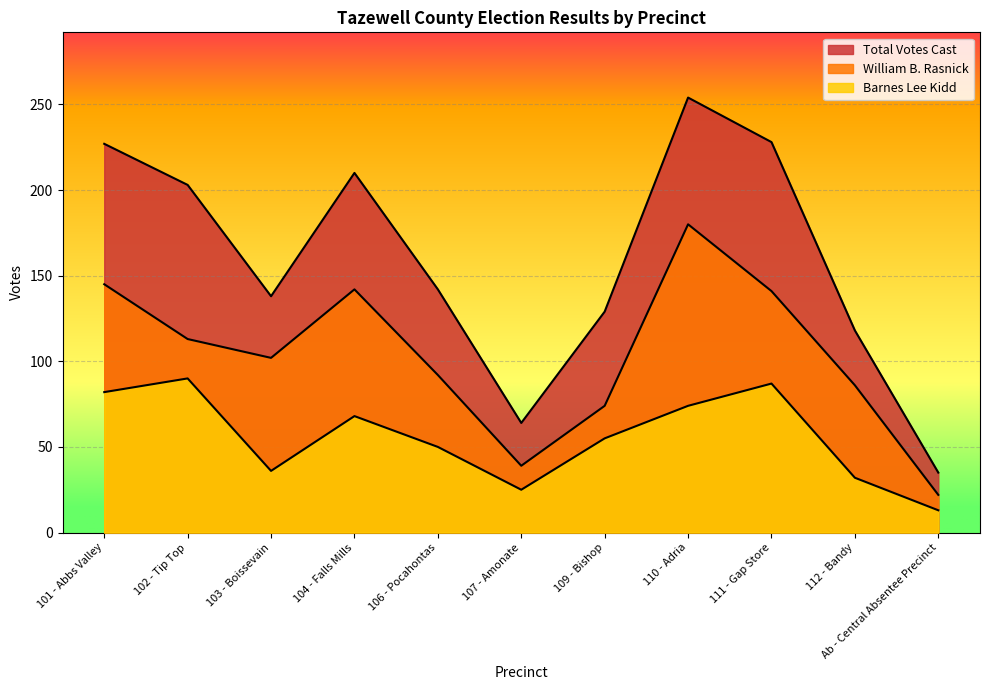

The value of William B. Rasnick at 111 - Gap Store is 141. True or false?

True